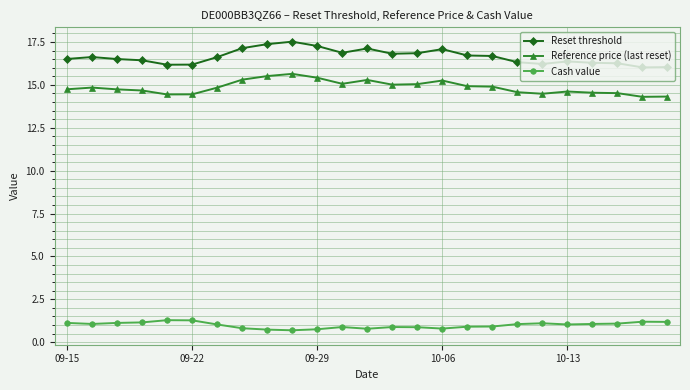

Which series has the largest range (max minus min)?

Reset threshold